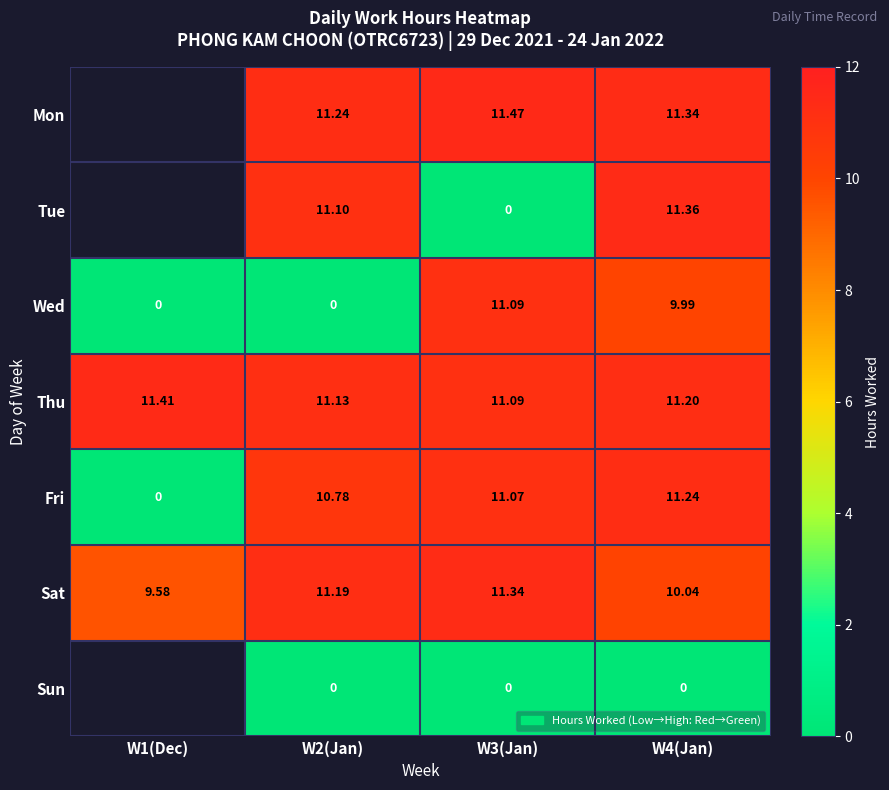

What is the maximum value shown in the chart?

11.5